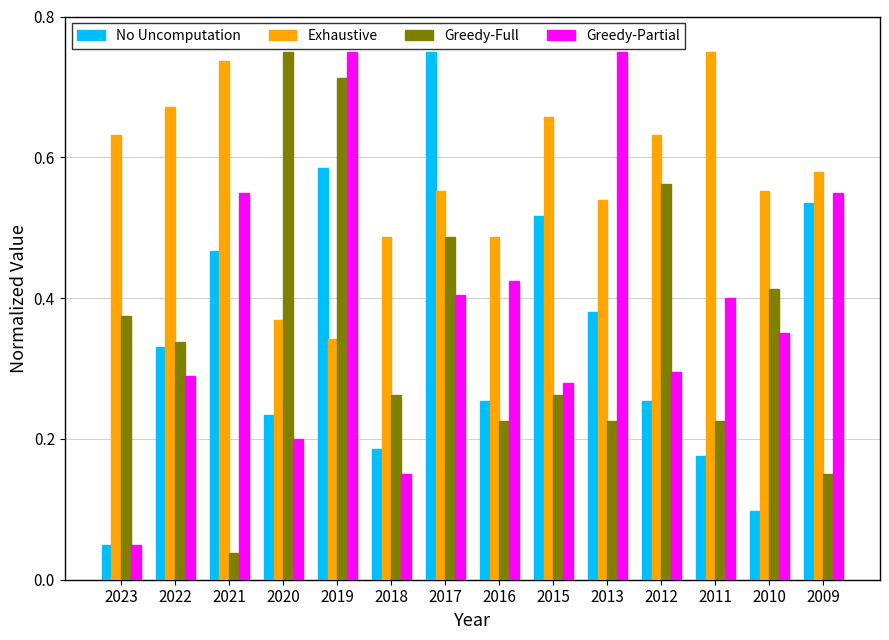

At which label is Greedy-Partial closest to 0?

2023